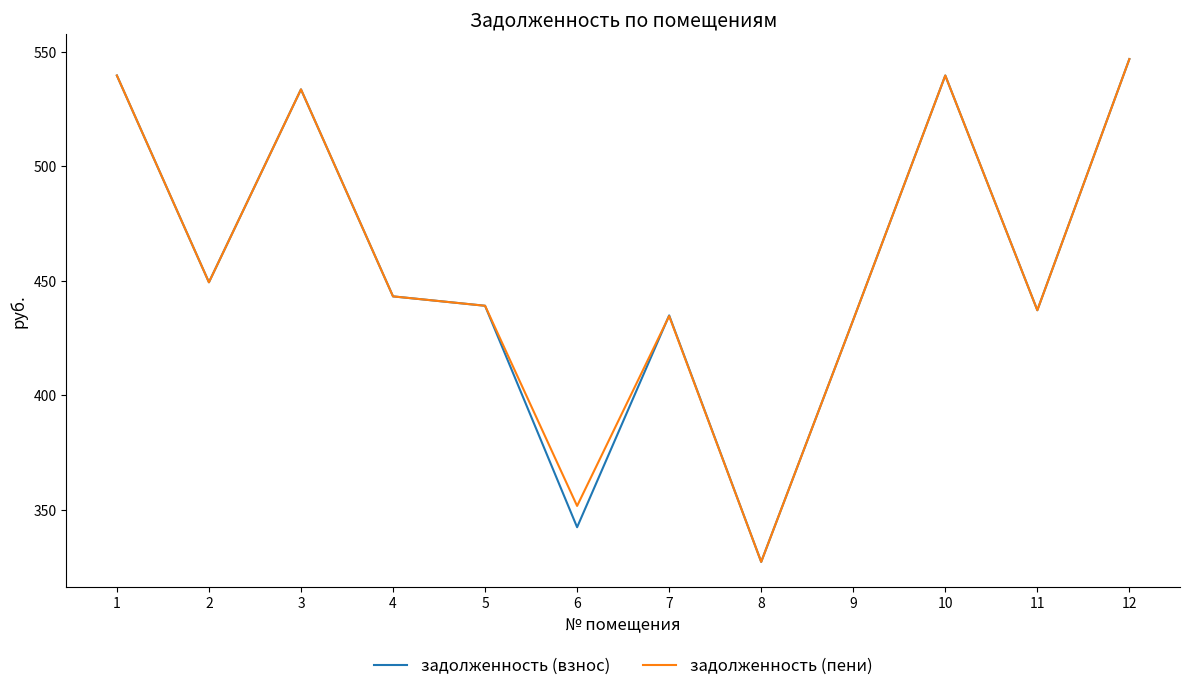

Reading left to right, transcribe all the data shown in this chart.

задолженность (взнос): 539.7	449.4	533.6	443.2	439.1	342.4	434.9	327.3	433.0	539.7	437.2	546.9
задолженность (пени): 539.7	449.4	533.6	443.2	439.1	351.7	434.6	327.3	433.0	539.7	437.2	546.9